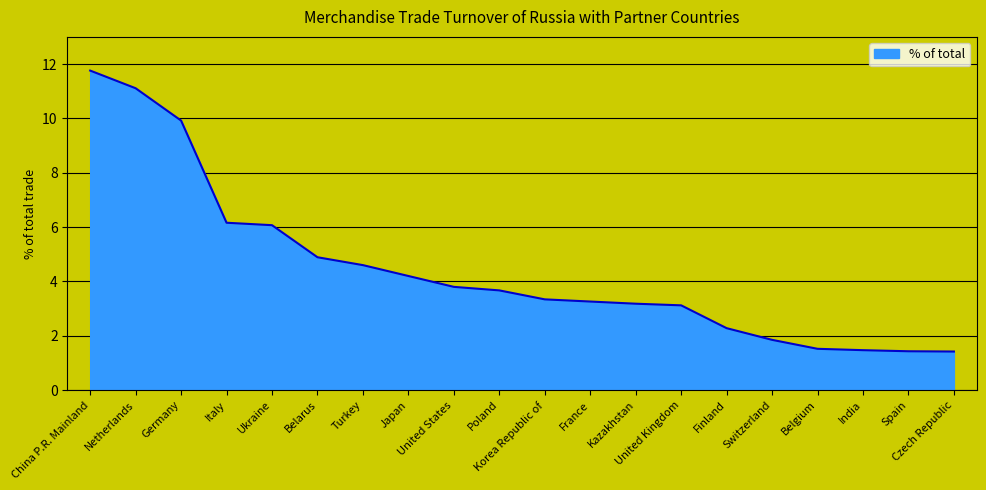

What is the maximum value shown in the chart?

11.8